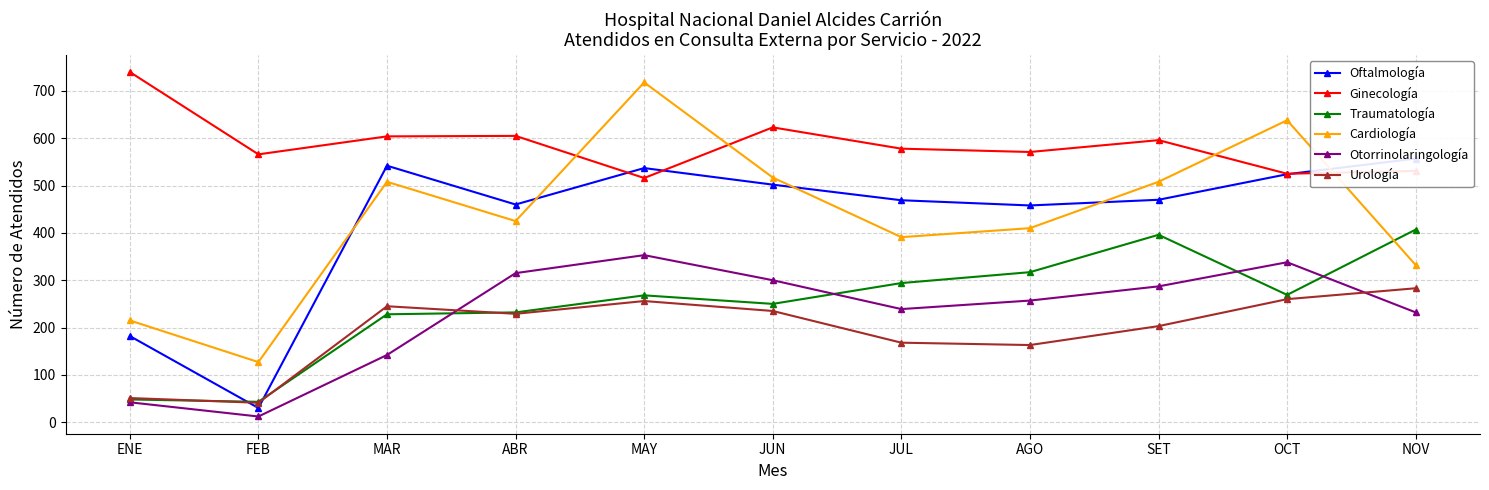

Rank the series by their maximum value, from highest to lowest.

Ginecología, Cardiología, Oftalmología, Traumatología, Otorrinolaringología, Urología